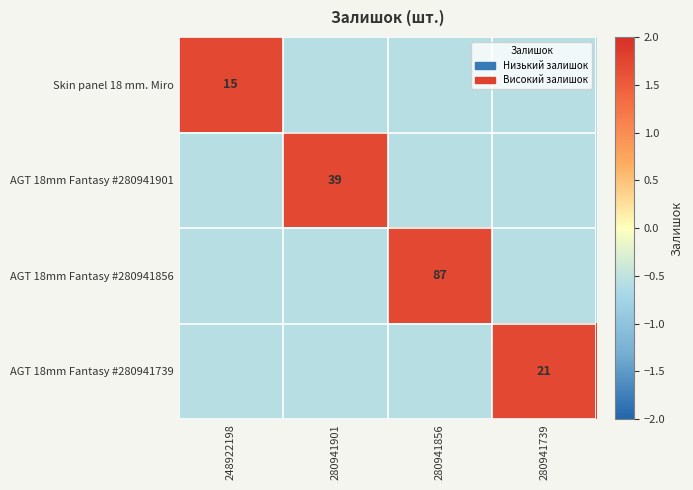

At which label does AGT 18mm Fantasy #280941901 first exceed 0?

280941901